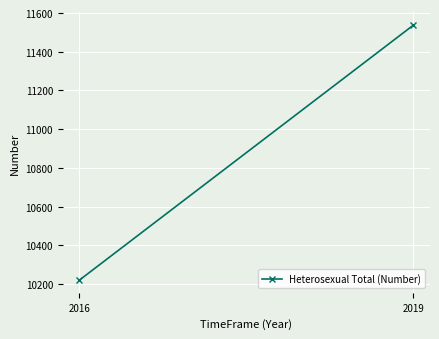

Reading right to left, list all the values displayed in this chart.

2019=11537	2016=10220